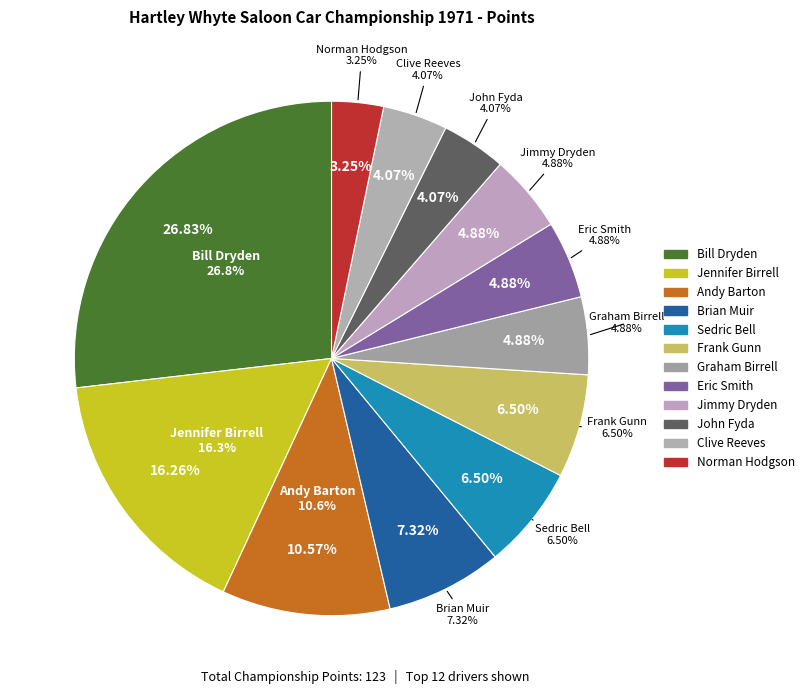

The Jimmy Dryden slice represents 5% of the pie. True or false?

True